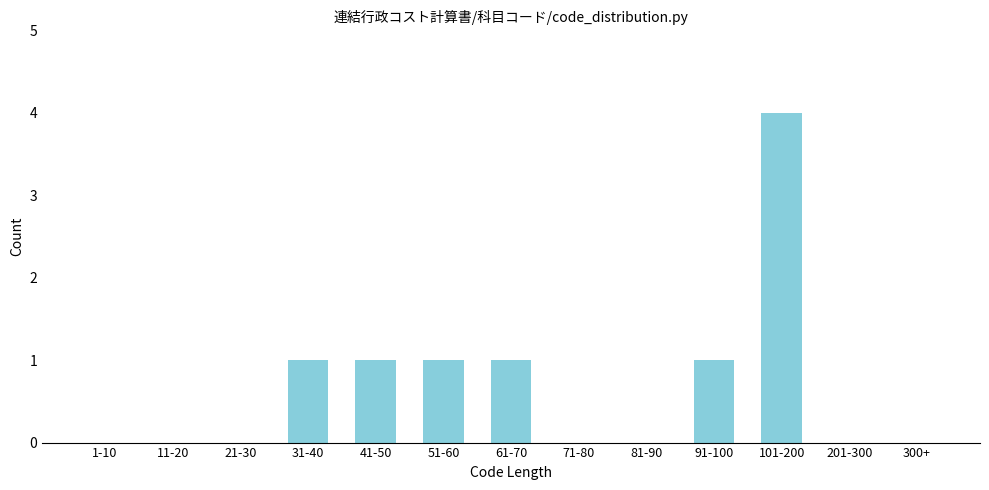

Reading left to right, transcribe all the data shown in this chart.

1-10=0	11-20=0	21-30=0	31-40=1	41-50=1	51-60=1	61-70=1	71-80=0	81-90=0	91-100=1	101-200=4	201-300=0	300+=0